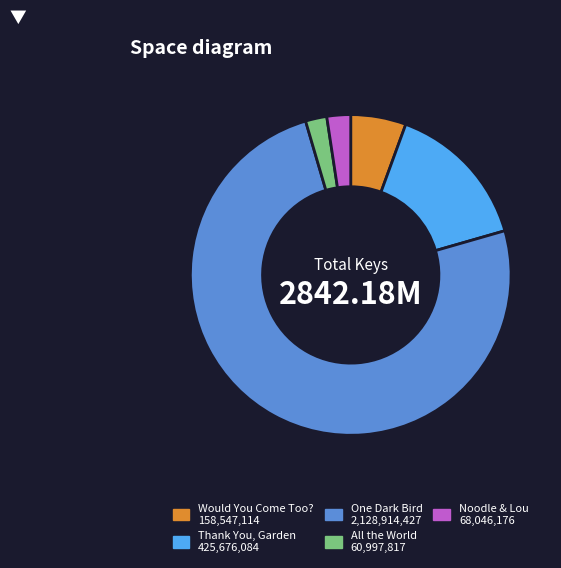

Is there any slice that represents more than half of the pie?

Yes